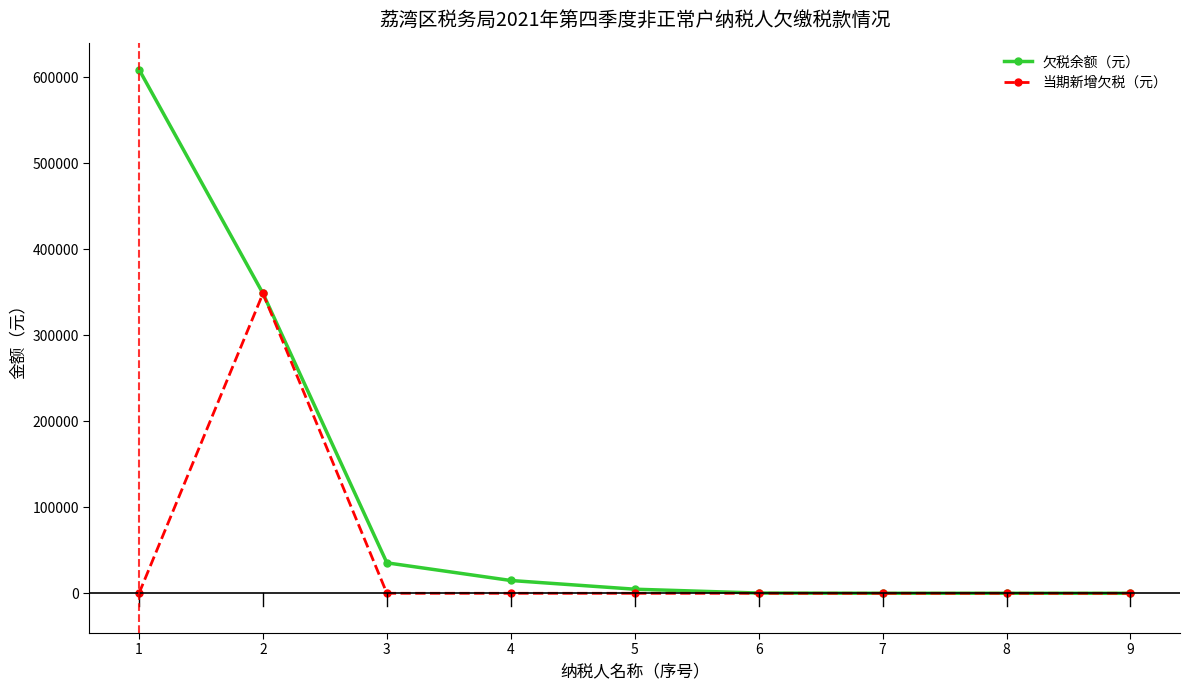

What is the highest value of the 欠税余额（元） series?

609102.9